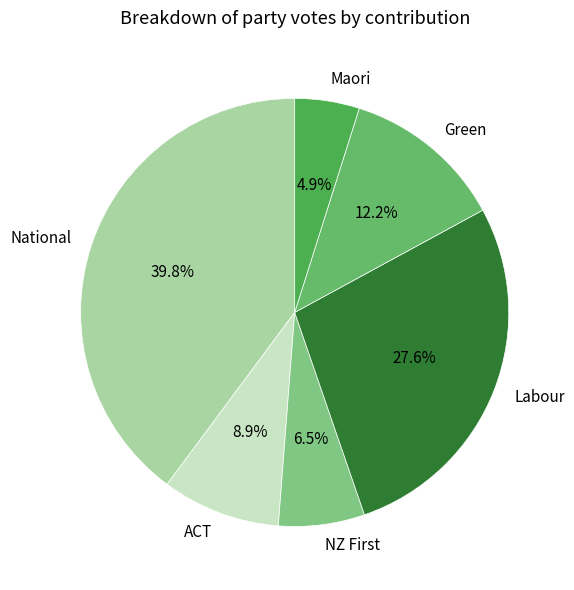

Does Green represent more than half of the total?

No